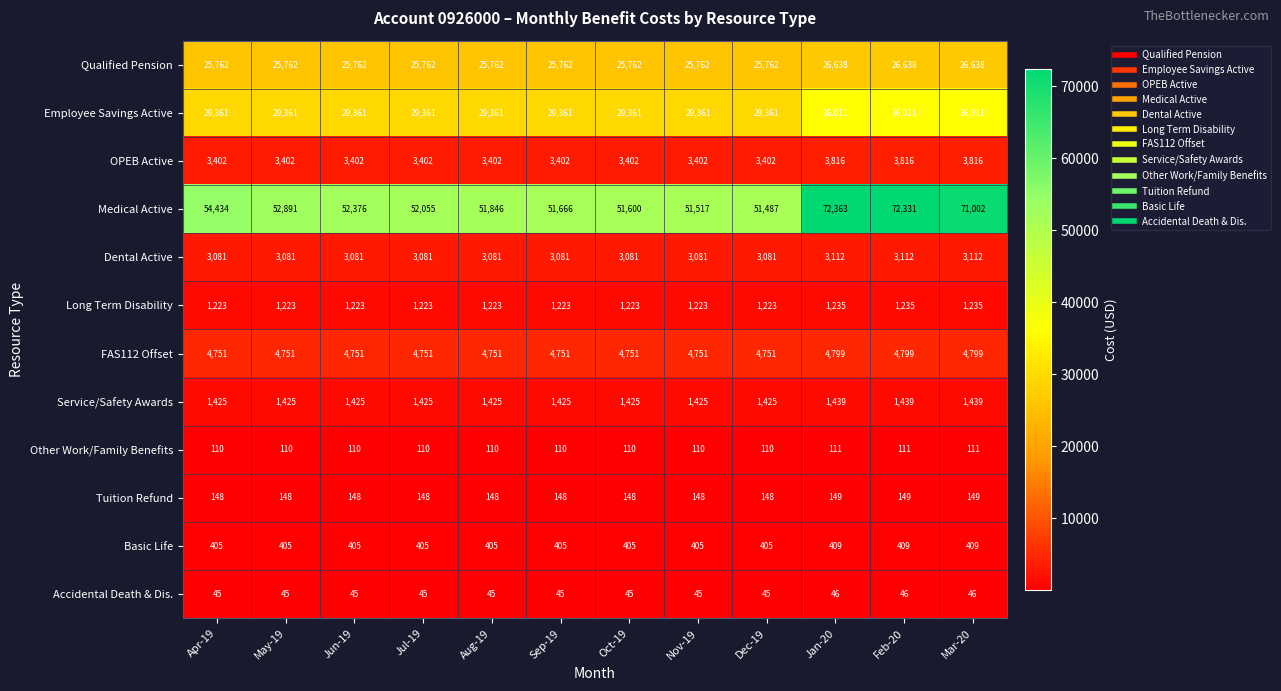

What is the average value of the Employee Savings Active series?

31024